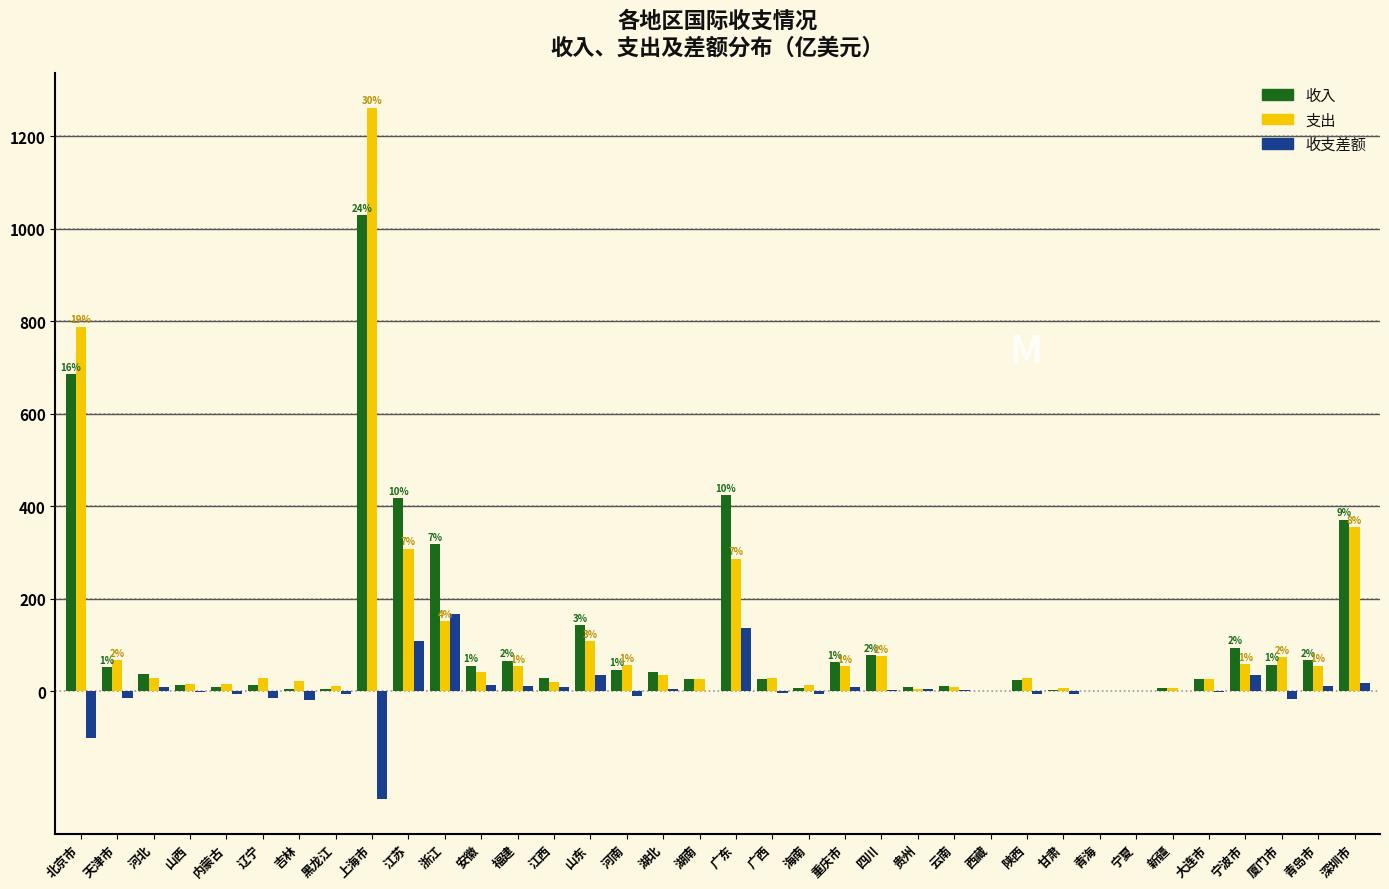

At which category is the sum across all series the highest?

上海市